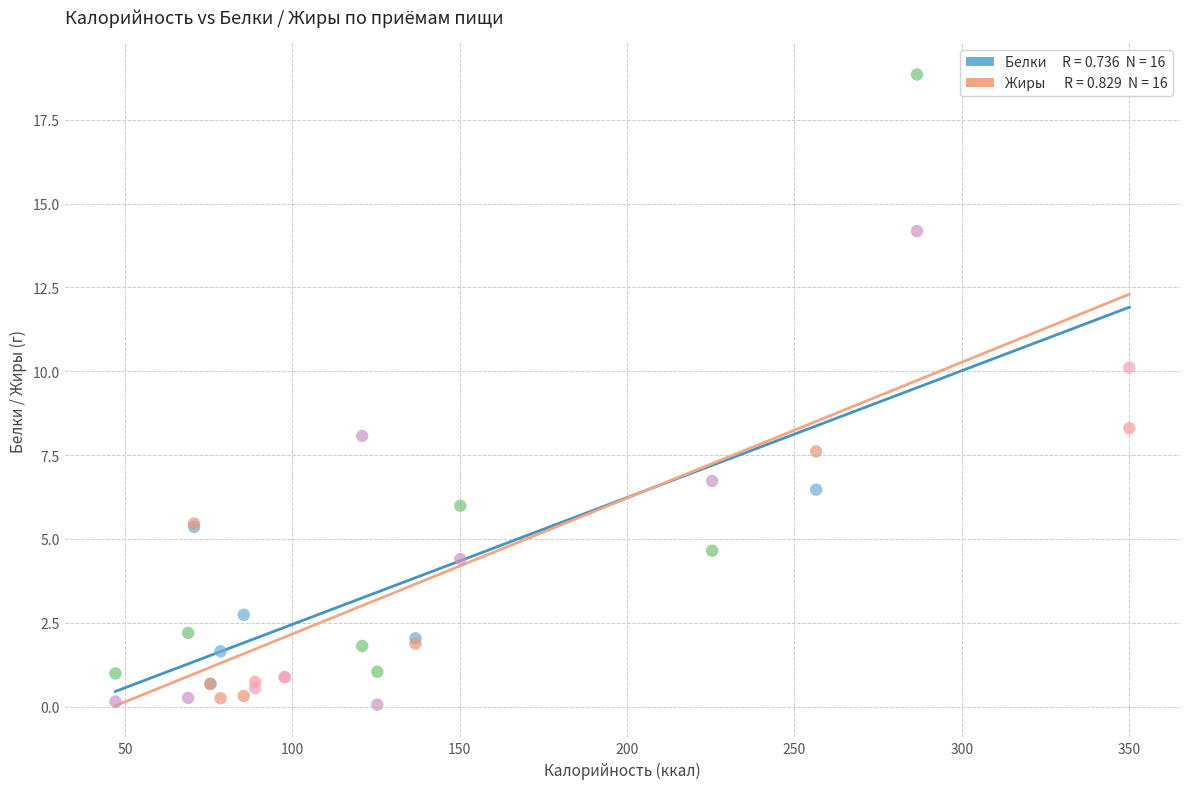

Across all series, what Y value is closest to 9?

8.3